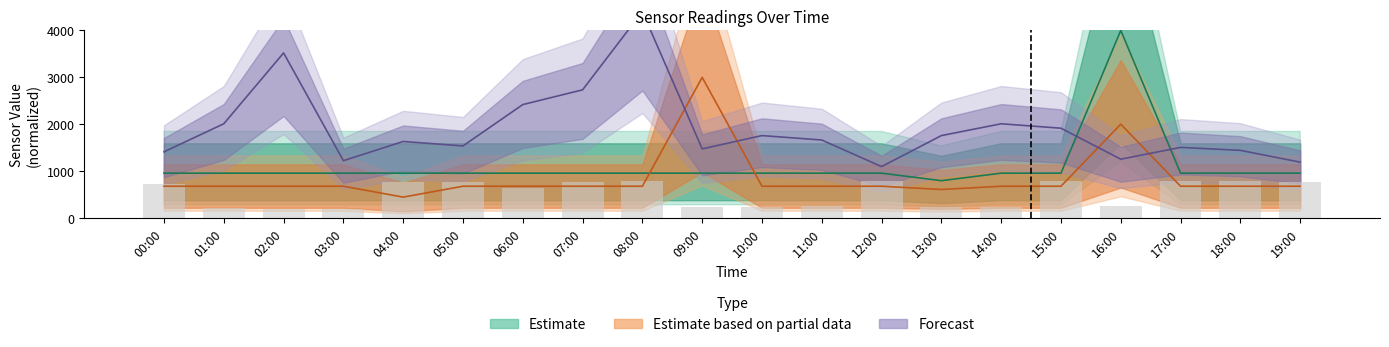

Read the Samples_scaled value at 10:00.

247.0